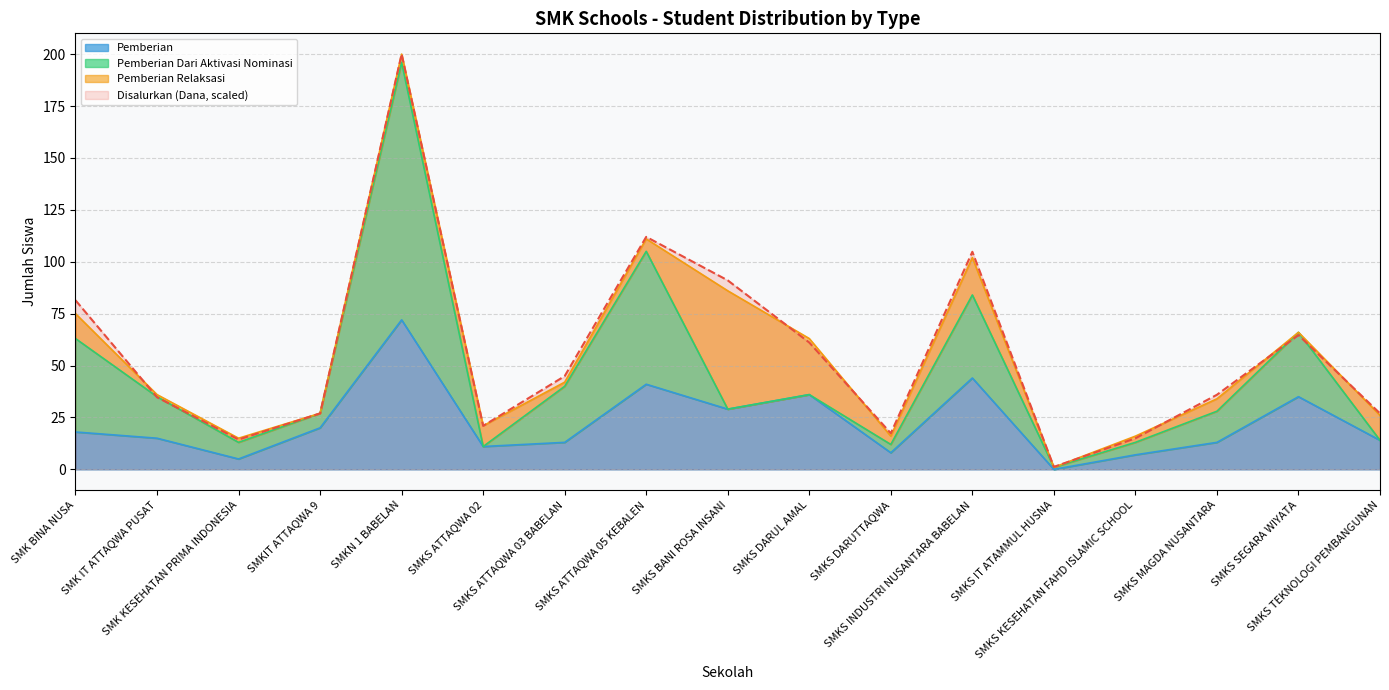

Which series has the largest total across all categories?

Disalurkan (Dana)